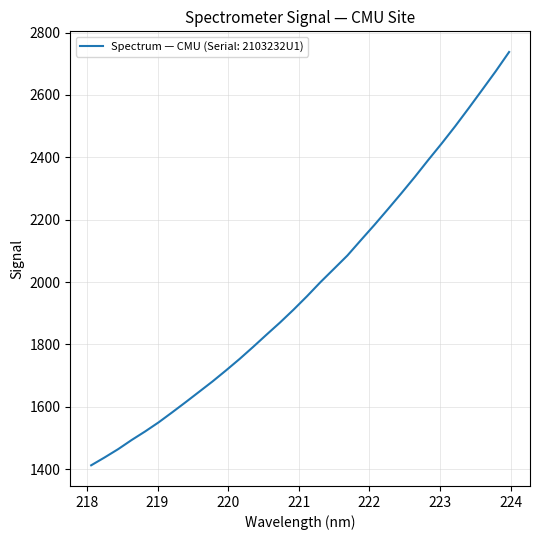

What is the minimum value shown in the chart?

1412.3